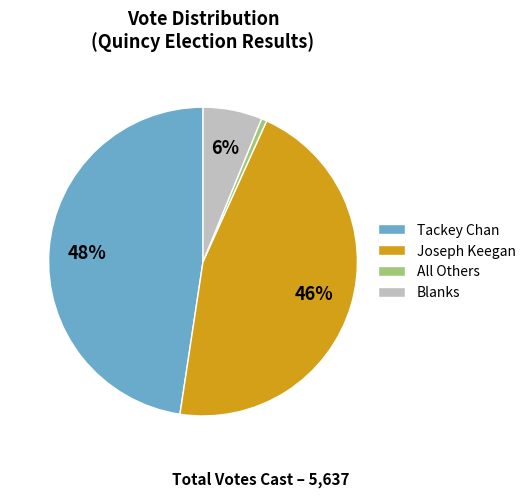

What is the ratio of the value at Tackey Chan to the value at Joseph Keegan?

1.0